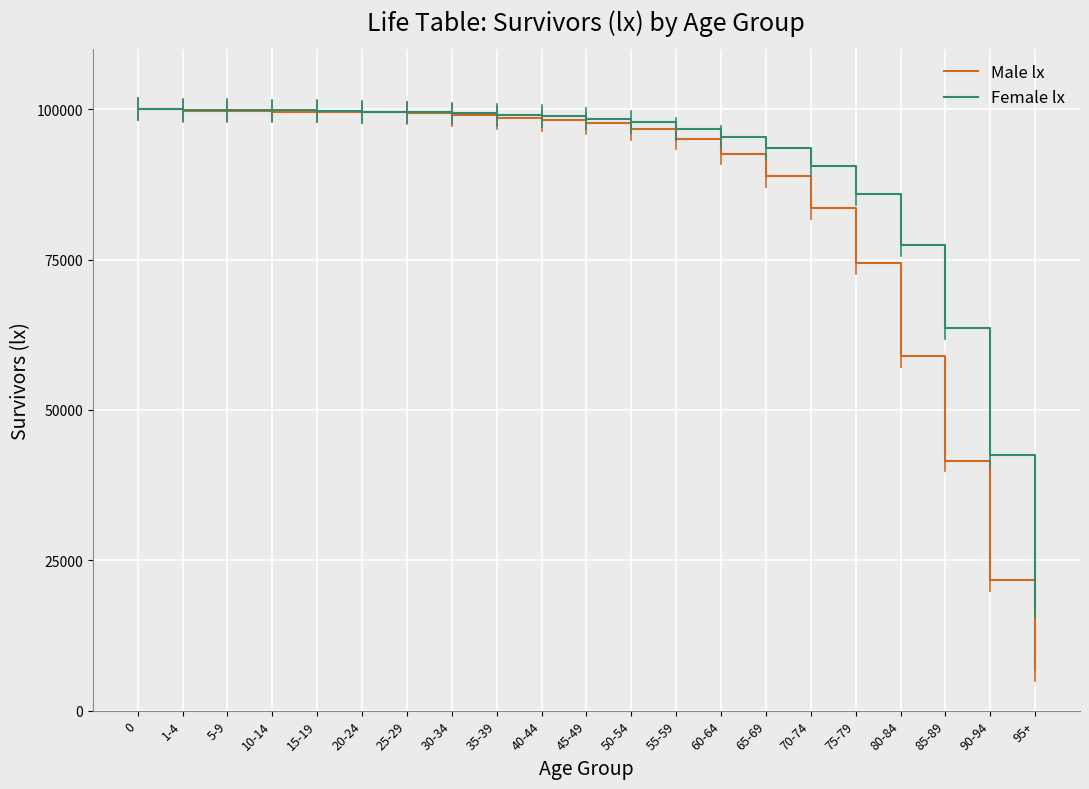

Rank the series by their average value, from highest to lowest.

Female lx, Male lx